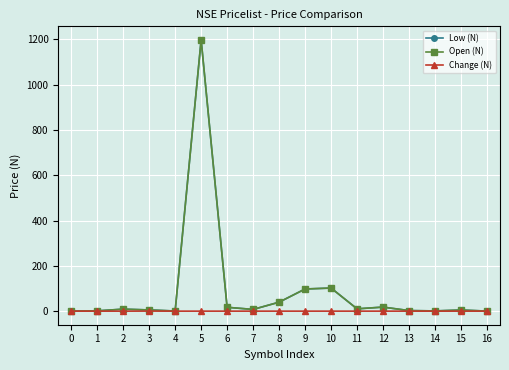

What are all the series names shown in the legend?

Low (N), Open (N), Change (N)